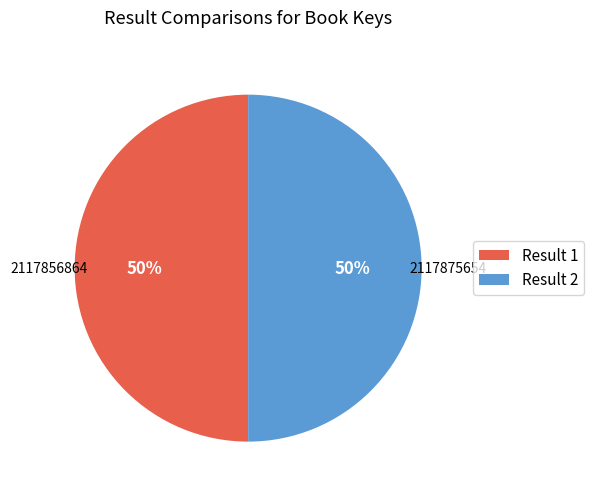

How many slices are in this pie chart?

2